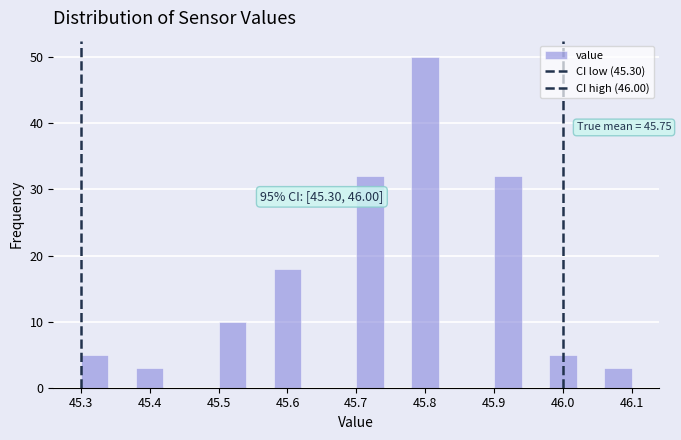

Over which range of the x-axis is the bar tallest?

45.78 to 45.82